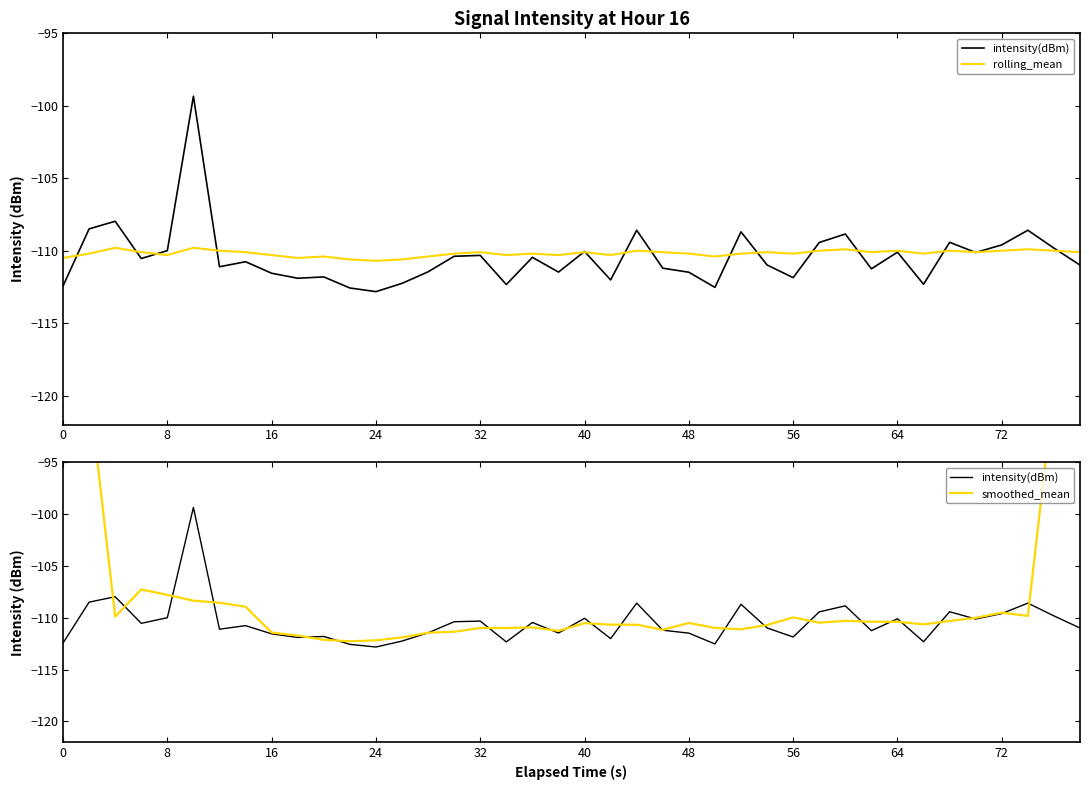

How many data points in intensity(dBm) are above -110?

12